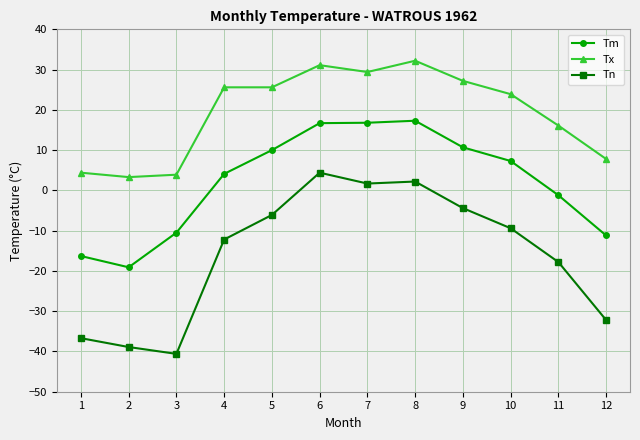

How many series are shown in this chart?

3